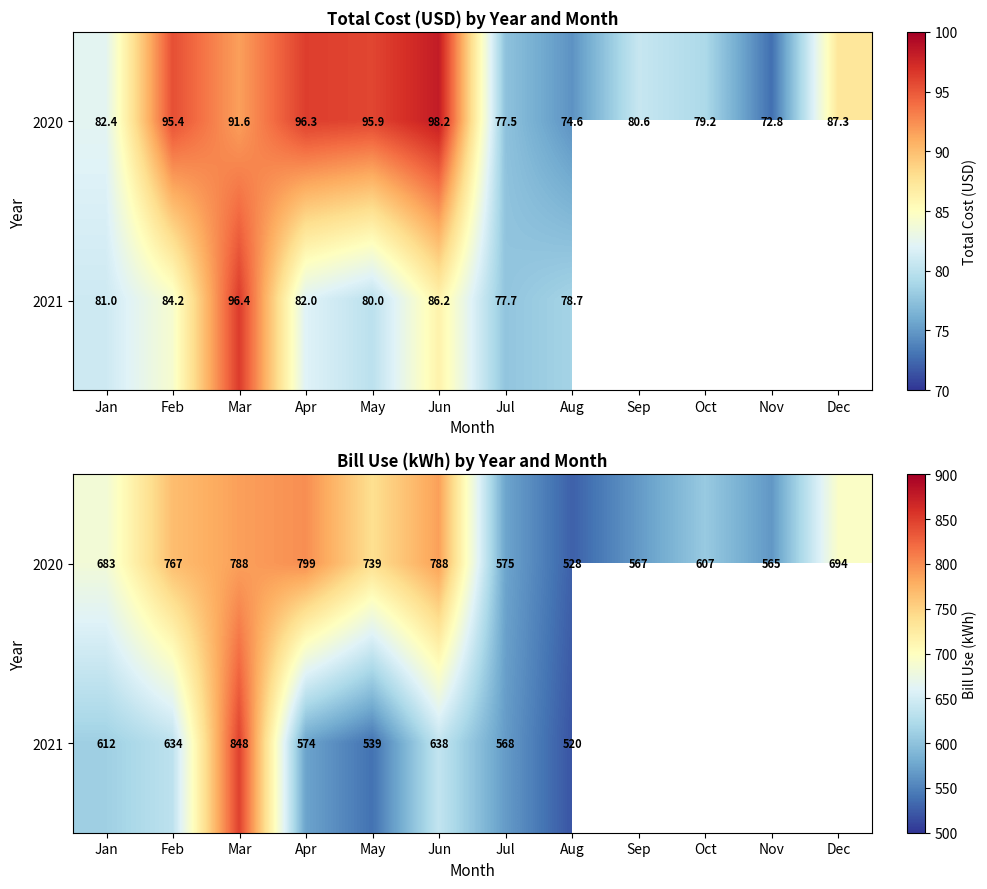

How many distinct data groups are displayed?

2